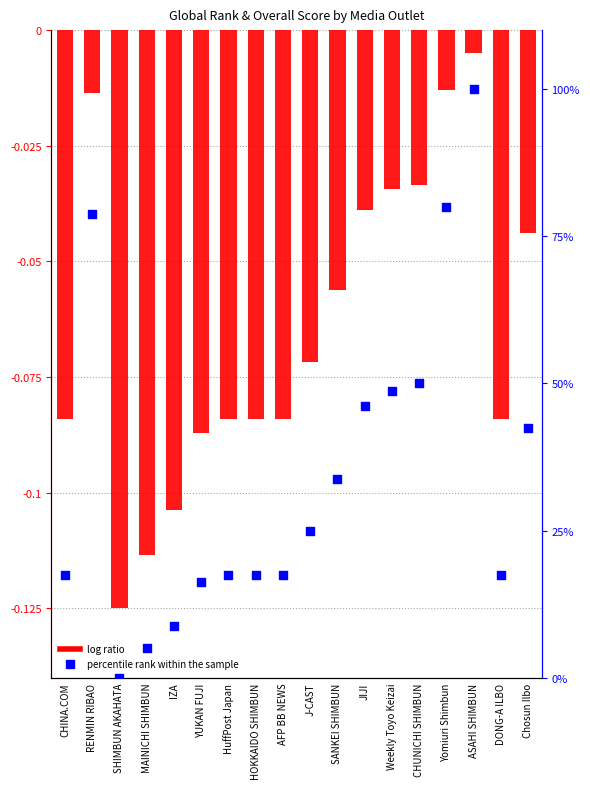

Which series has the largest Y range (max minus min)?

percentile rank within the sample